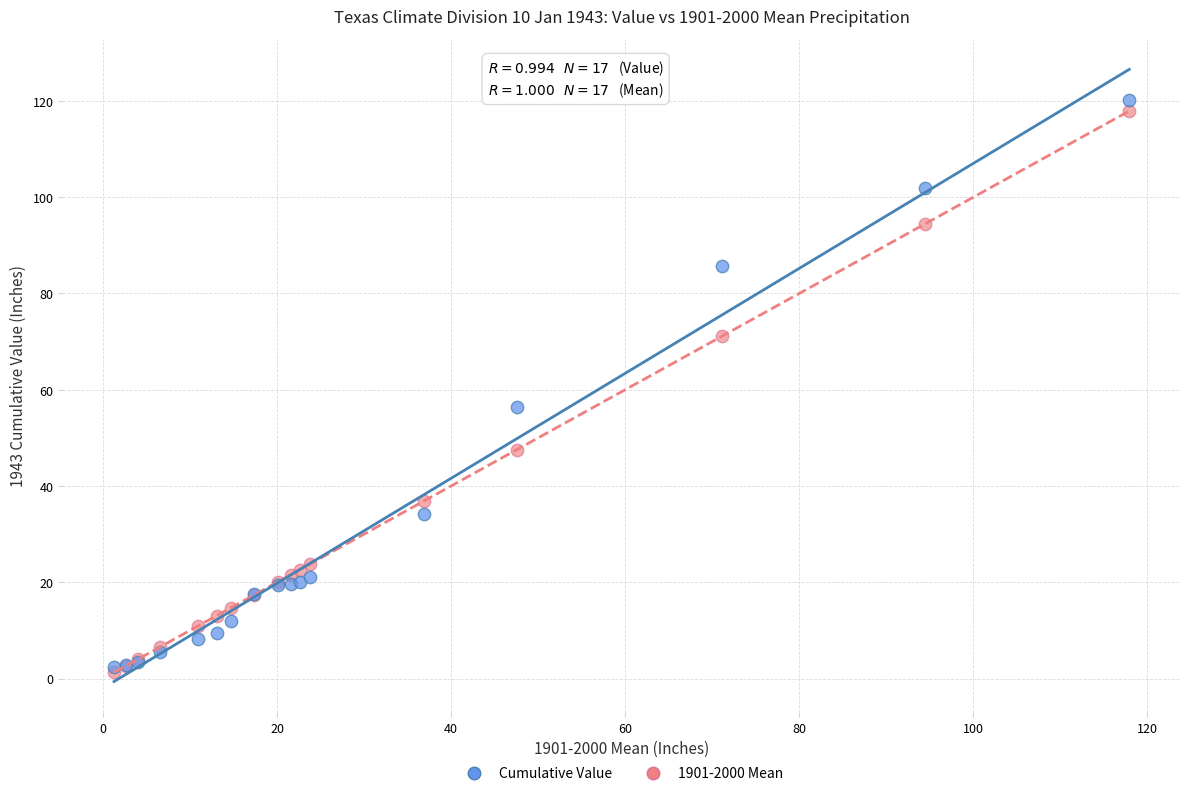

Which series reaches the minimum Y coordinate?

1901-2000 Mean